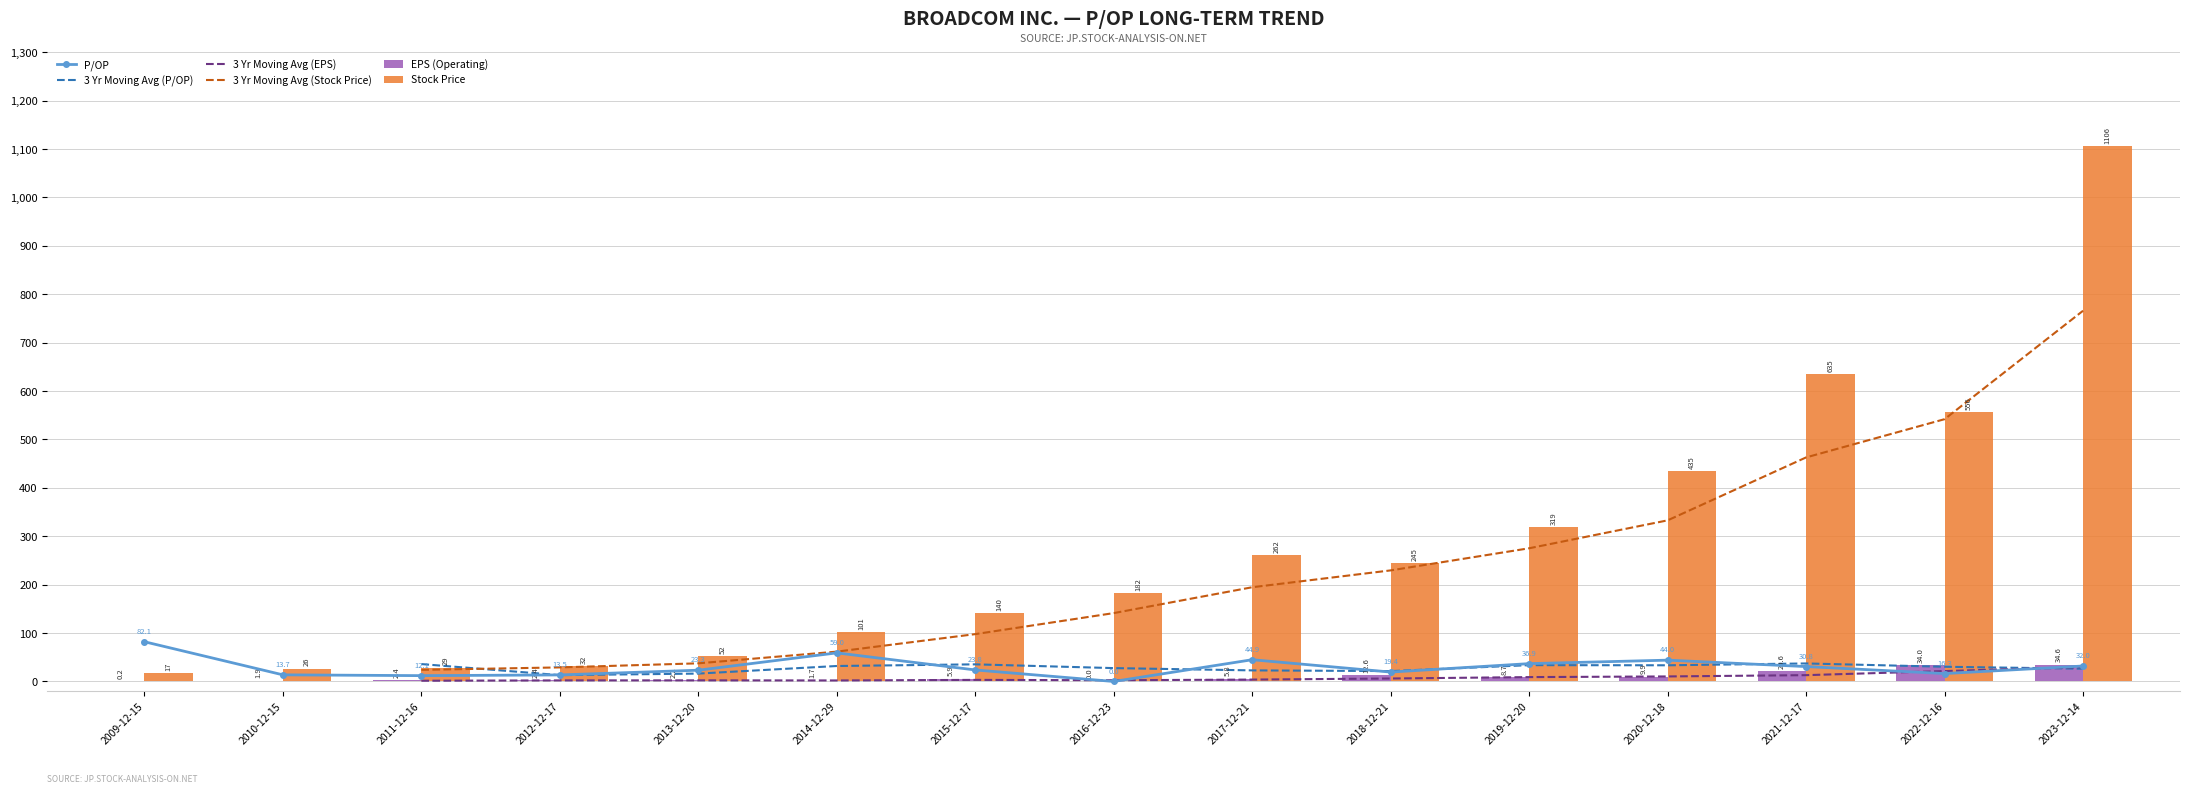

At which category does the chart reach its peak across all series?

2023-12-14